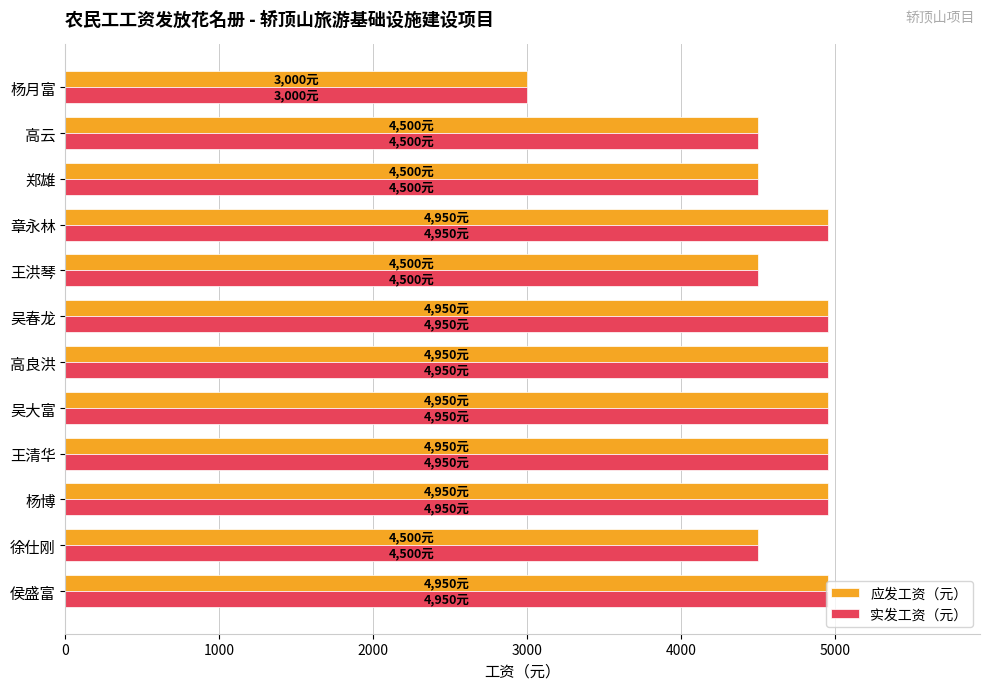

True or false: 应发工资（元） has a value of 4500 at 王洪琴.

True